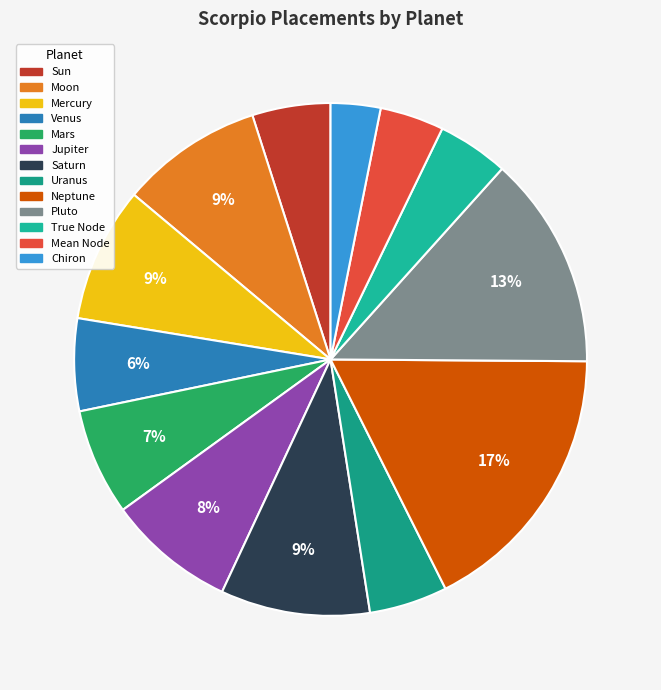

Is there any slice that represents more than half of the pie?

No